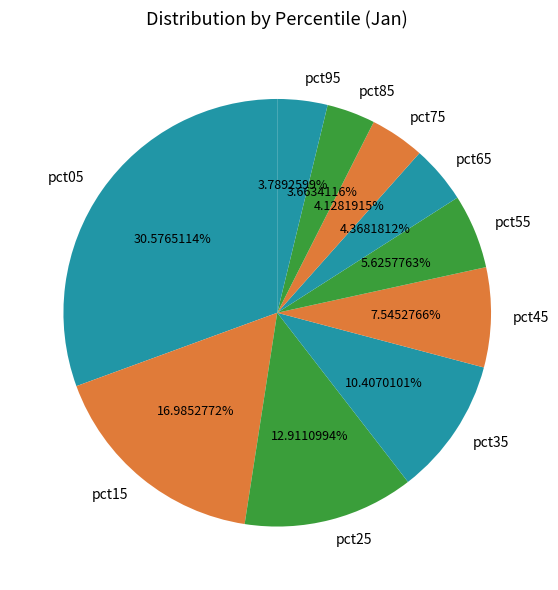

To the nearest percent, what percentage of the pie is pct65?

4%